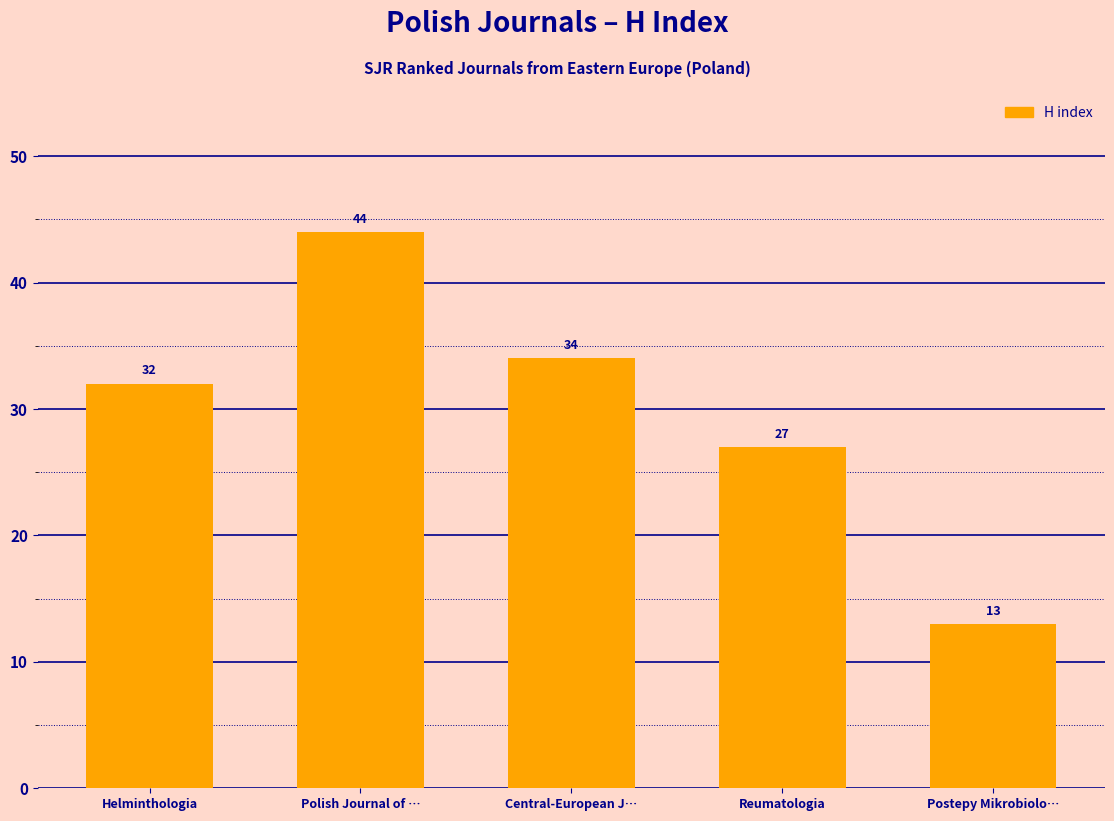

What is the sum of all values?

150